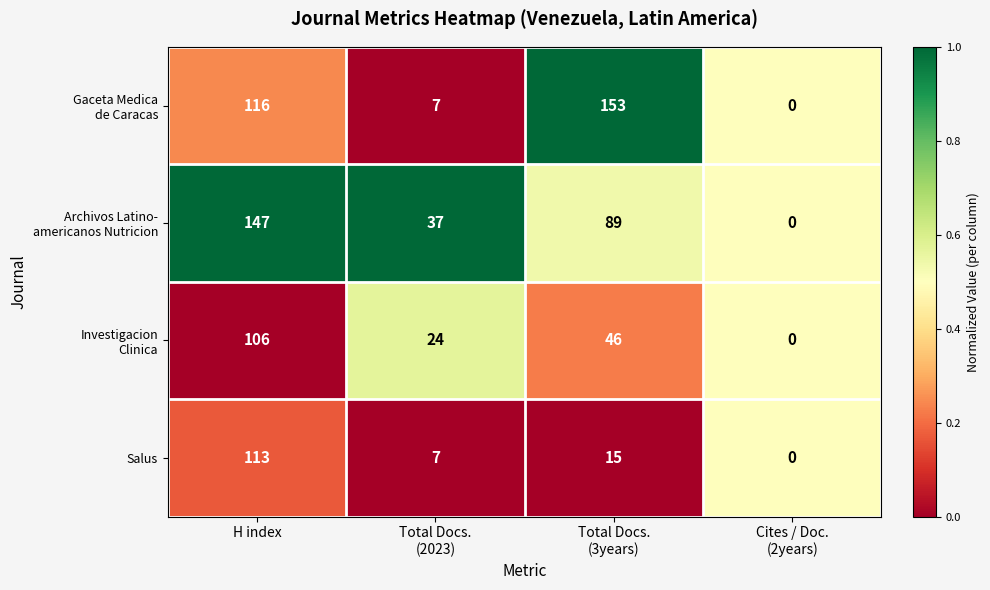

What is the difference between the maximum and minimum values in the Salus series?

113